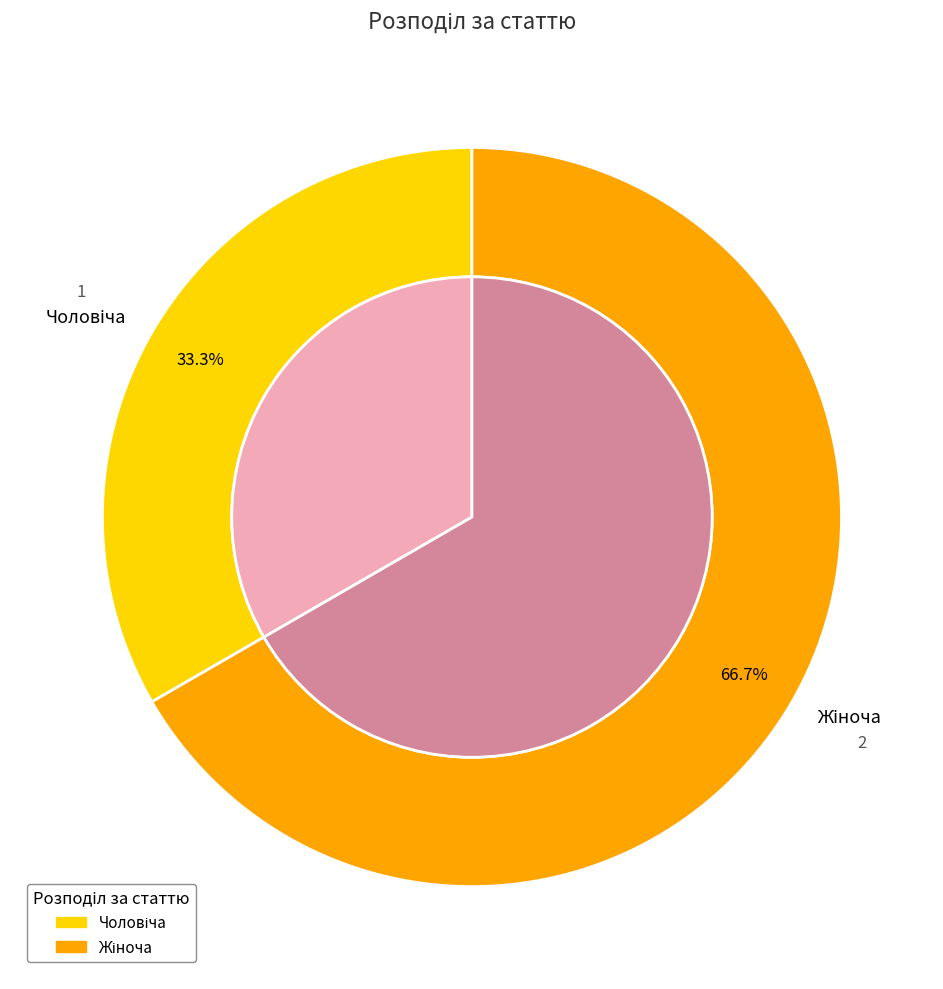

What is the change in value from Чоловіча to Жіноча?

+1